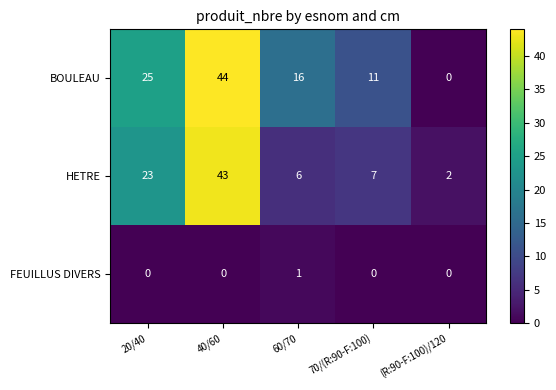

At which category is the sum across all series the highest?

40/60